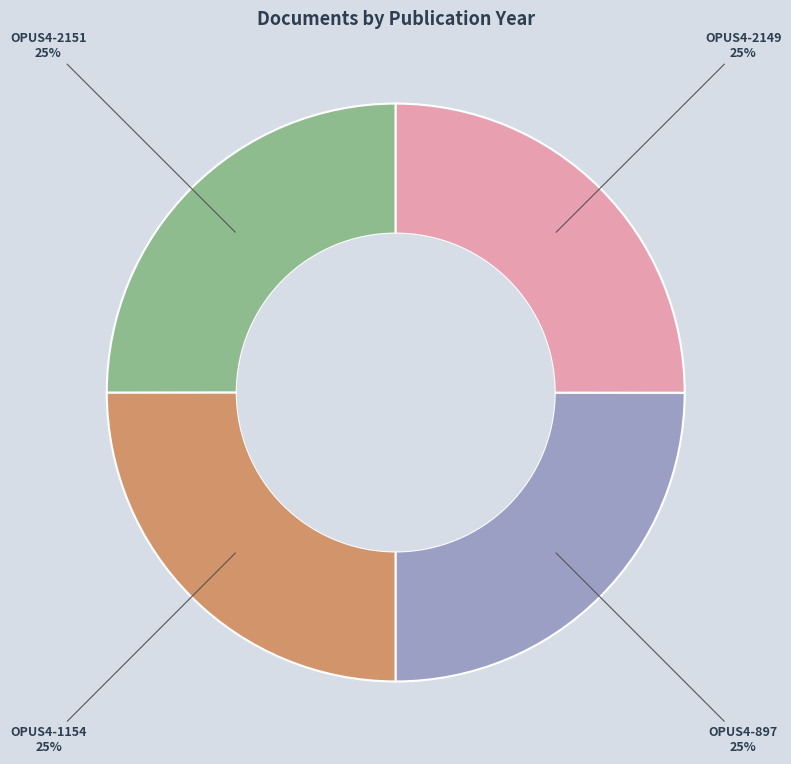

To the nearest percent, what is the average slice percentage?

25%